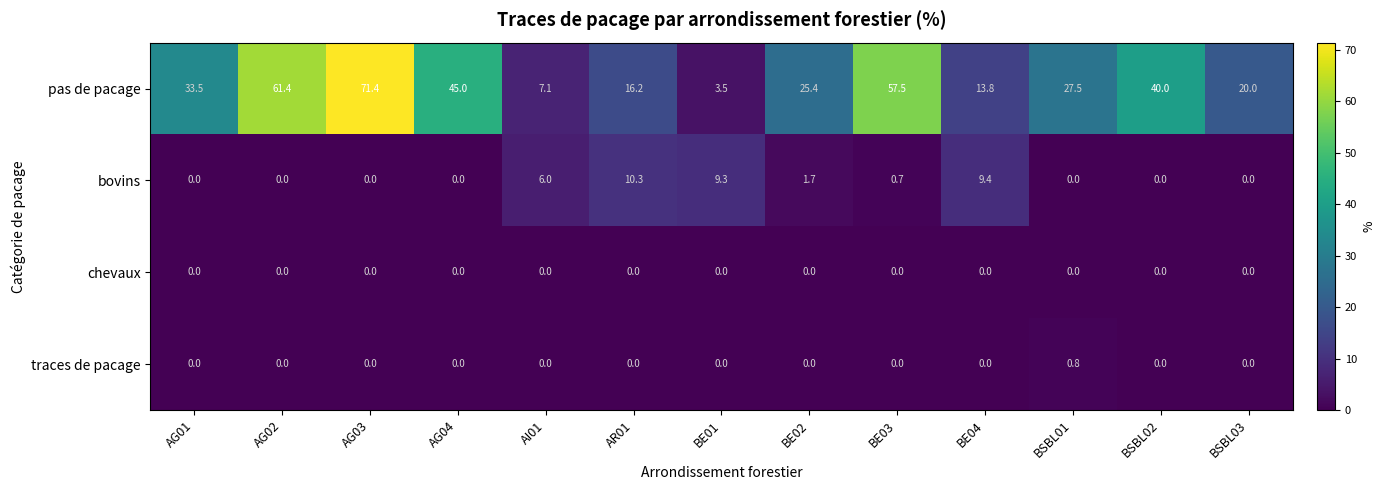

What is the difference between the second highest and second lowest values in the bovins series?

9.4